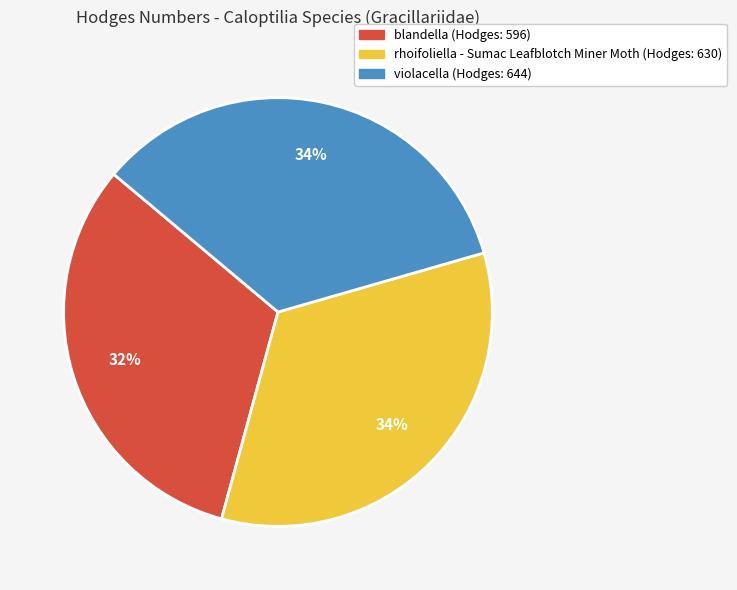

Do blandella (Hodges: 596) and violacella (Hodges: 644) together represent more than half of the pie?

Yes